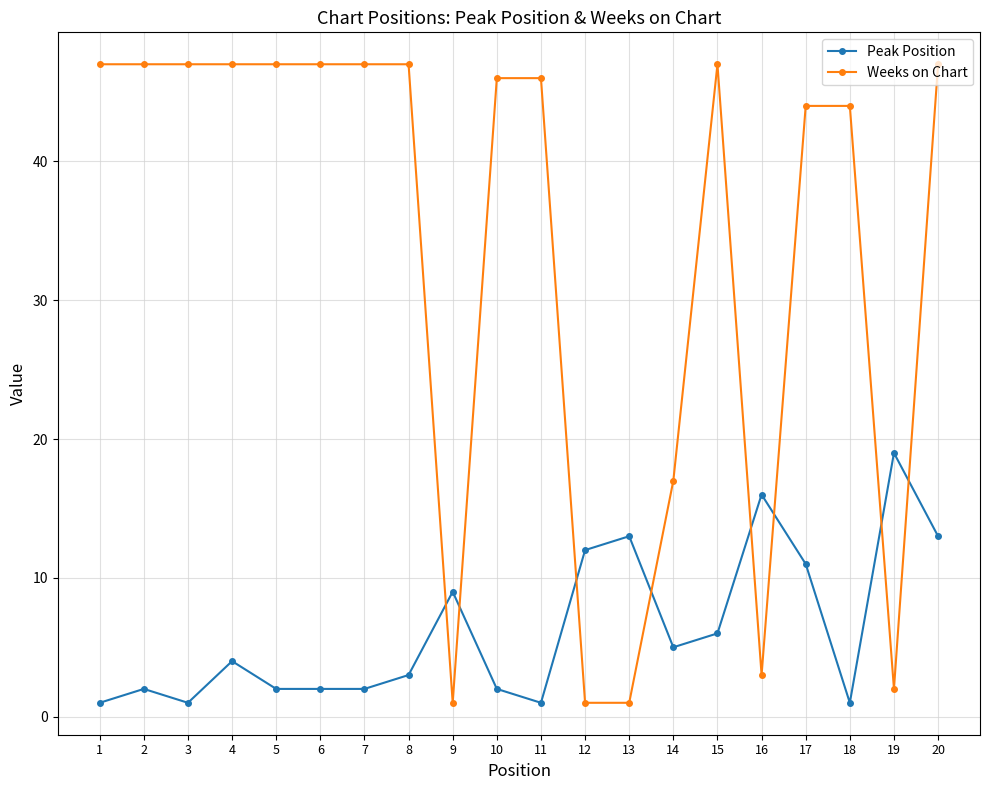

What is the smallest value displayed?

1